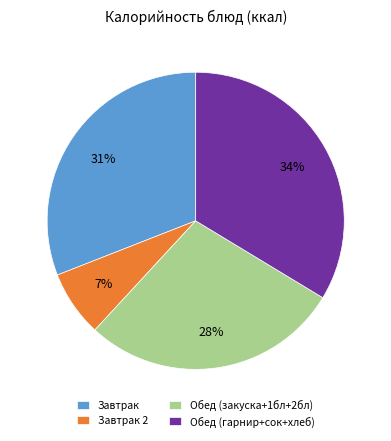

Is it true that Обед (закуска+1бл+2бл) is 28% of the pie?

True